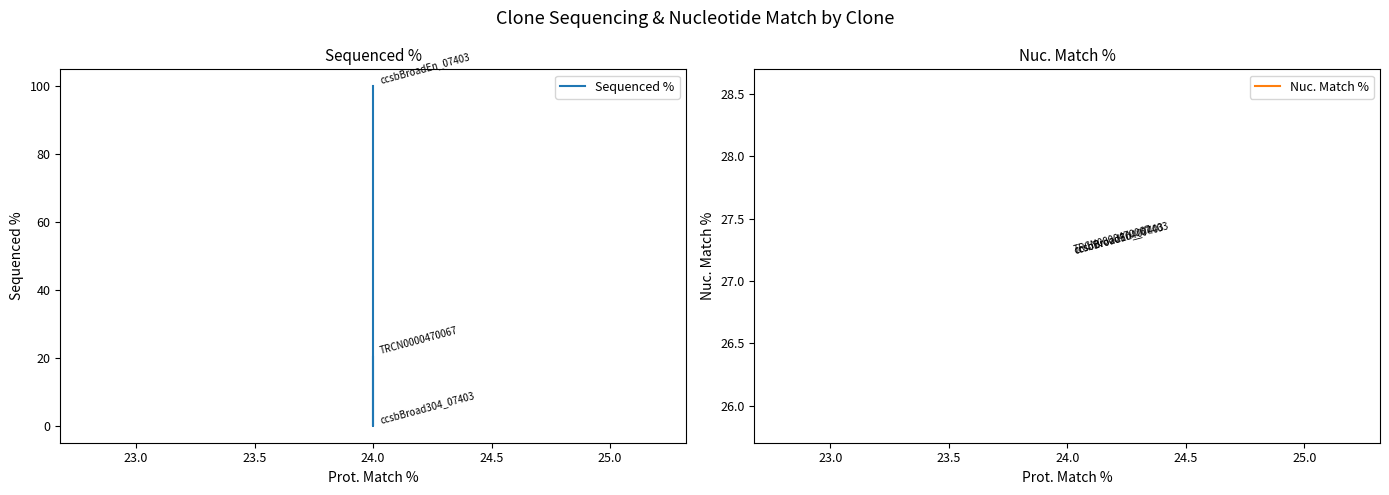

Which series has the largest range (max minus min)?

Sequenced %